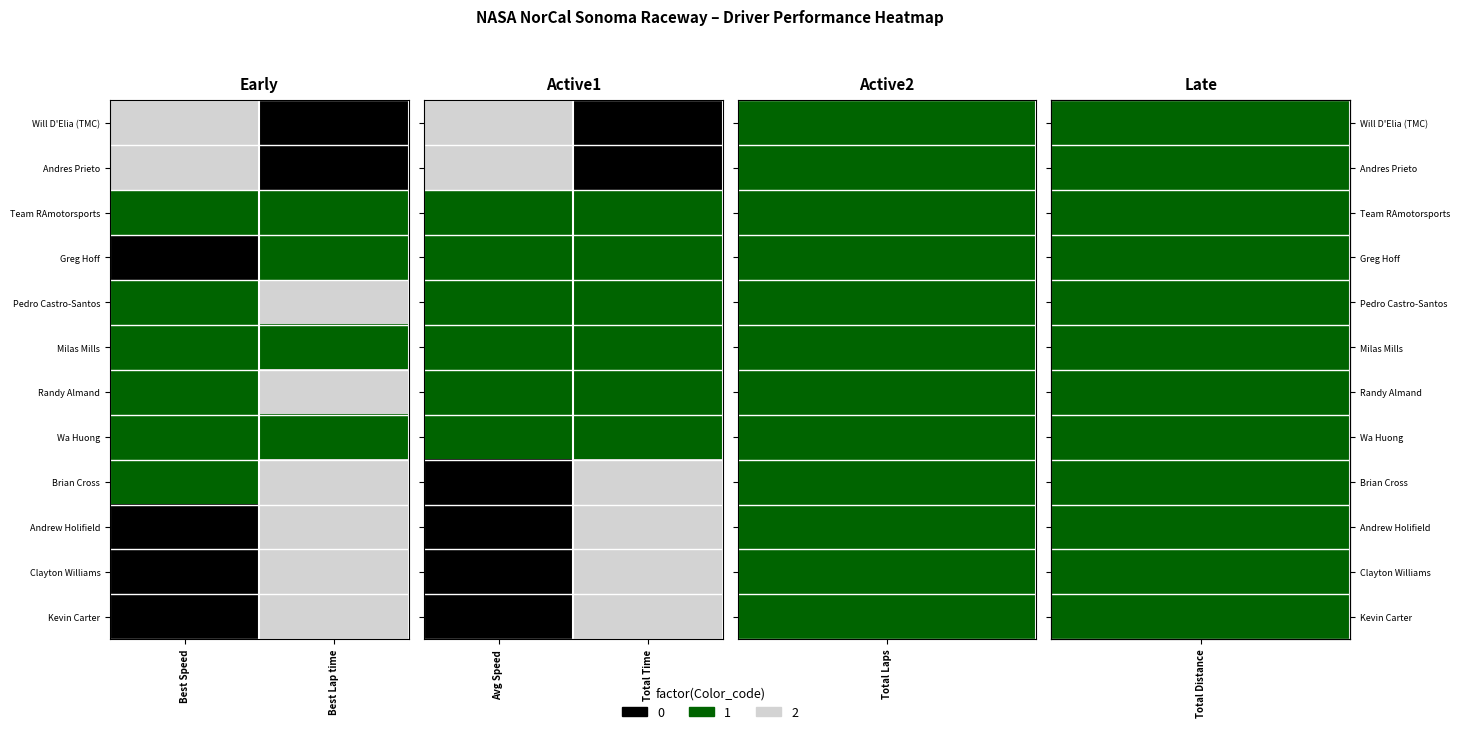

What is the difference between the highest and lowest values at Avg Speed?

2